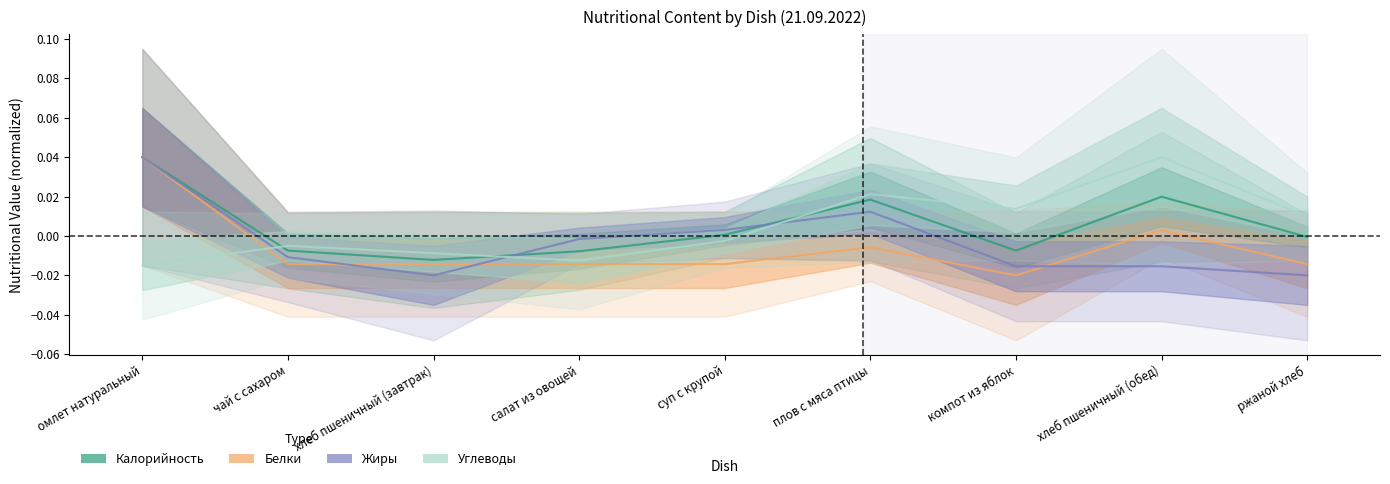

What is the label of the 3rd point from the right?

компот из яблок